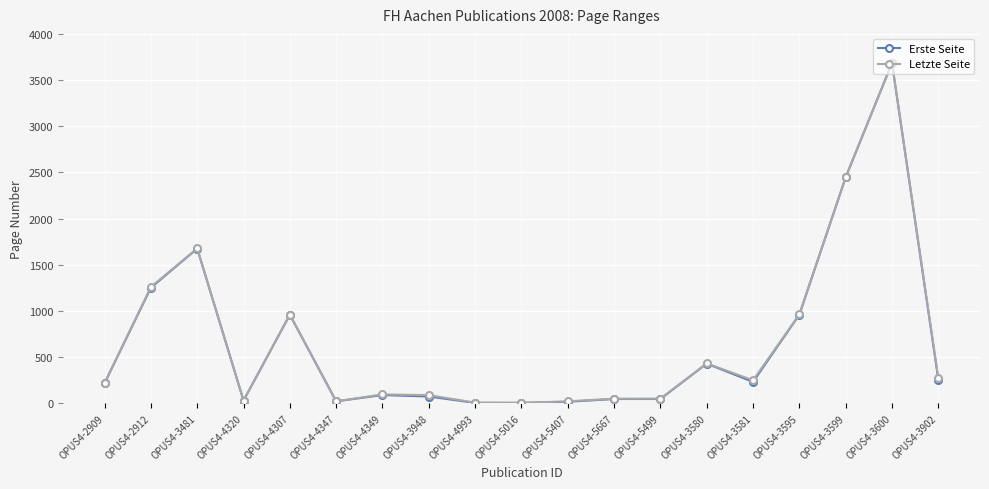

At which label is Letzte Seite closest to 1845?

OPUS4-3481